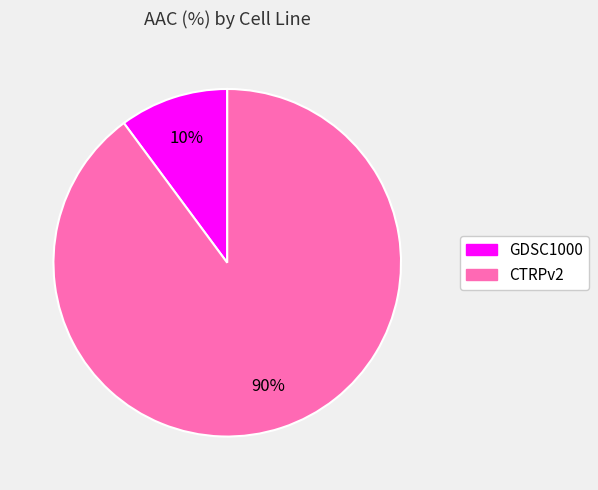

Which category has the smallest portion of the pie?

GDSC1000